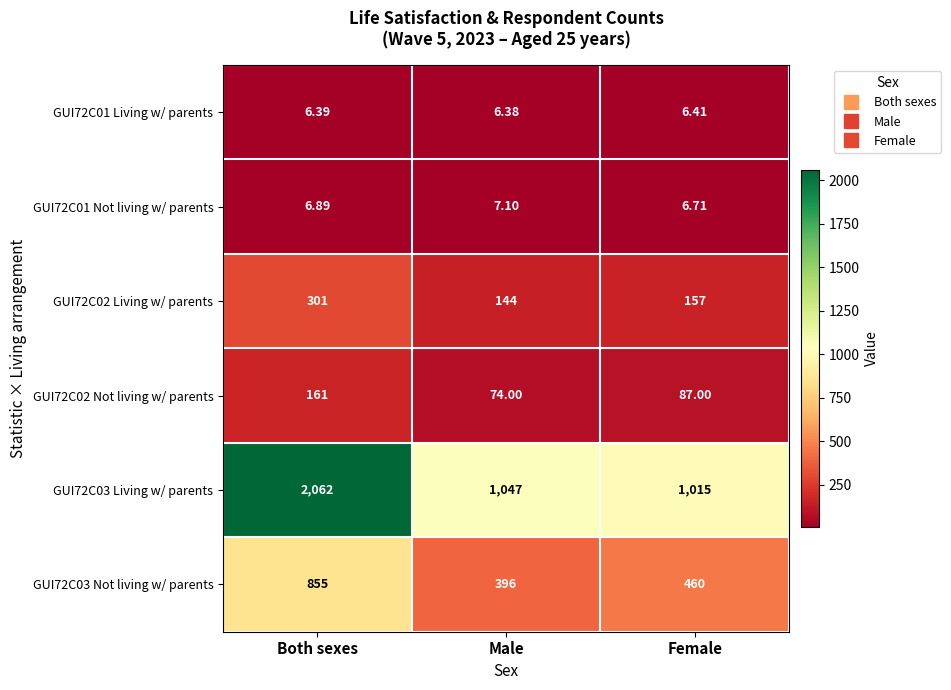

At which category is the sum across all series the highest?

Both sexes